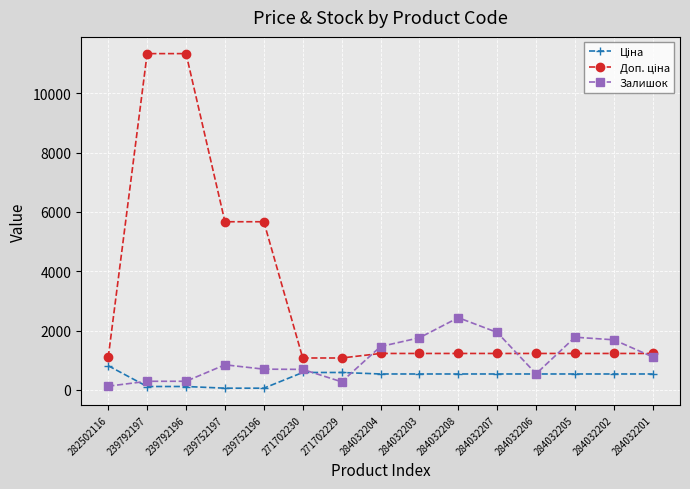

In Залишок, how many points are lower than both neighbors (excluding endpoints)?

2